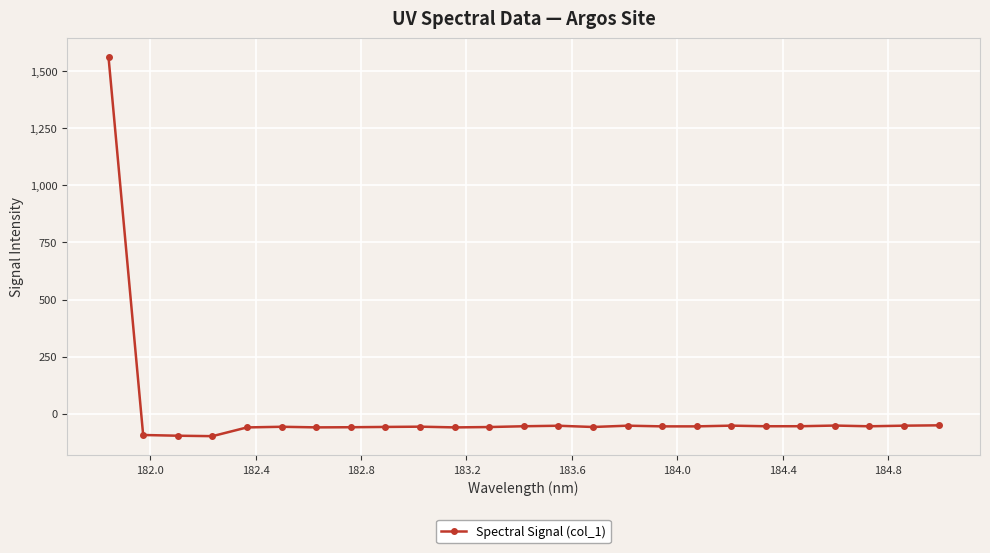

What is the sum of all values?

94.7